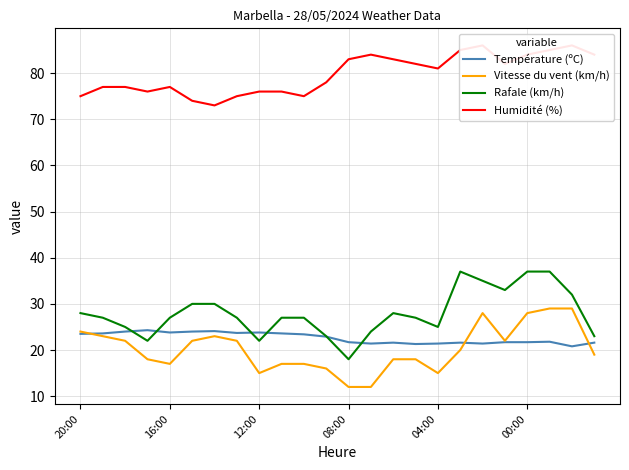

True or false: Vitesse du vent (km/h) and Rafale (km/h) intersect in this chart.

False